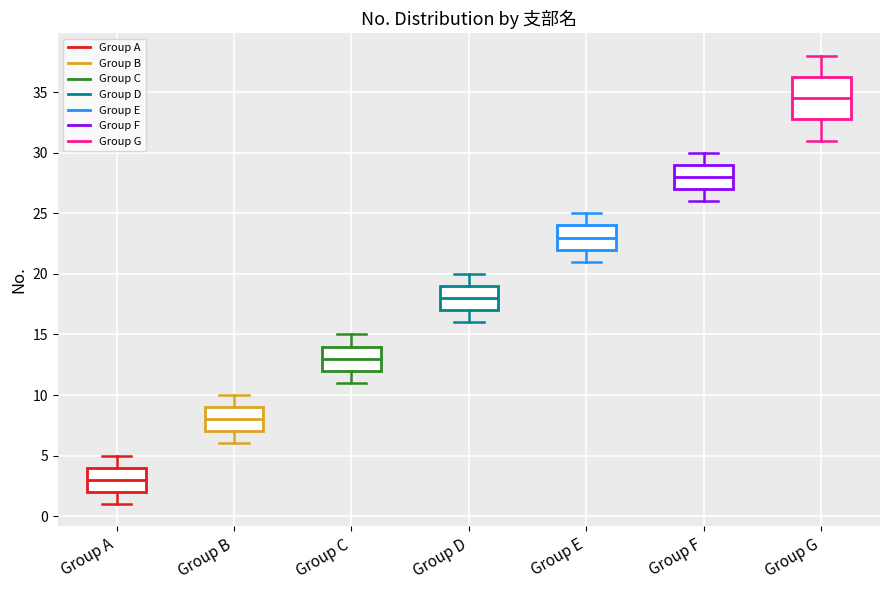

Comparing the boxes themselves (not the whiskers), which one is the tallest?

Group G